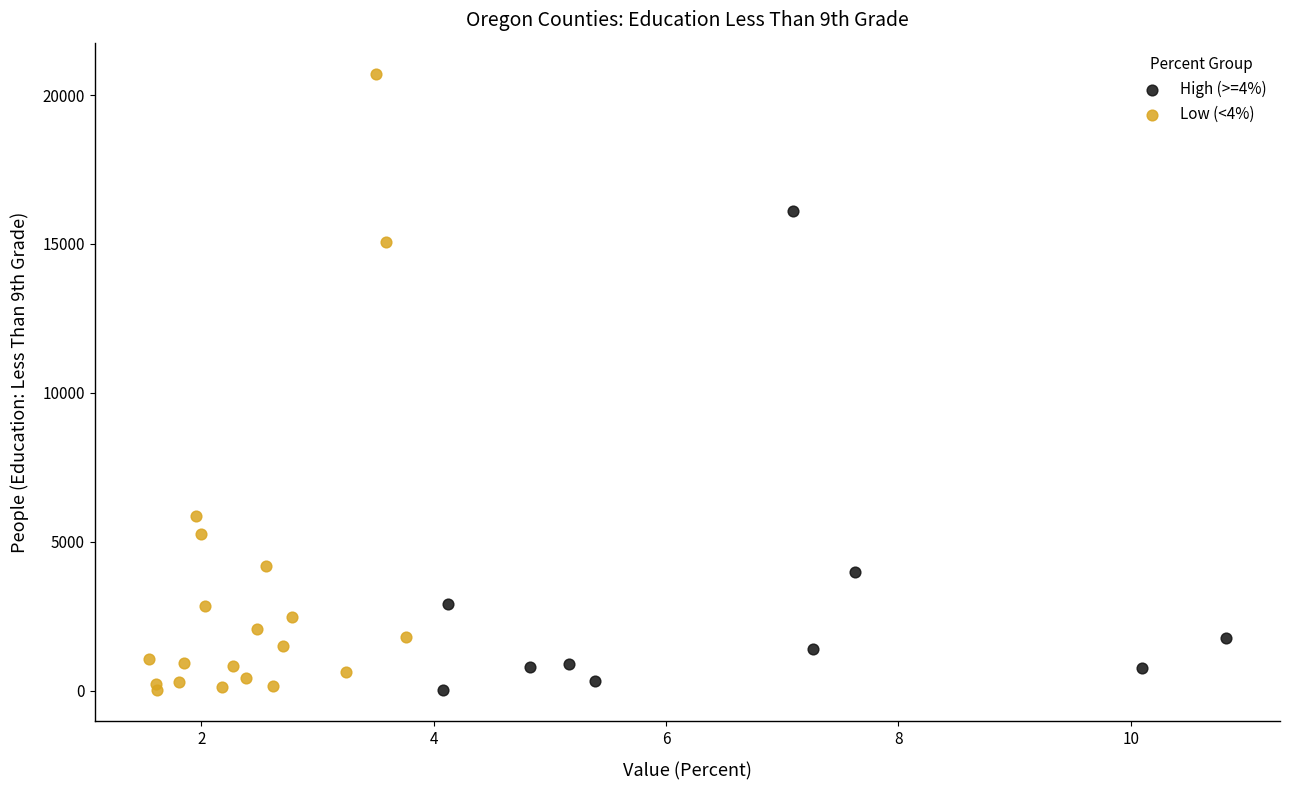

Which series has the largest Y range (max minus min)?

Low (<4%)